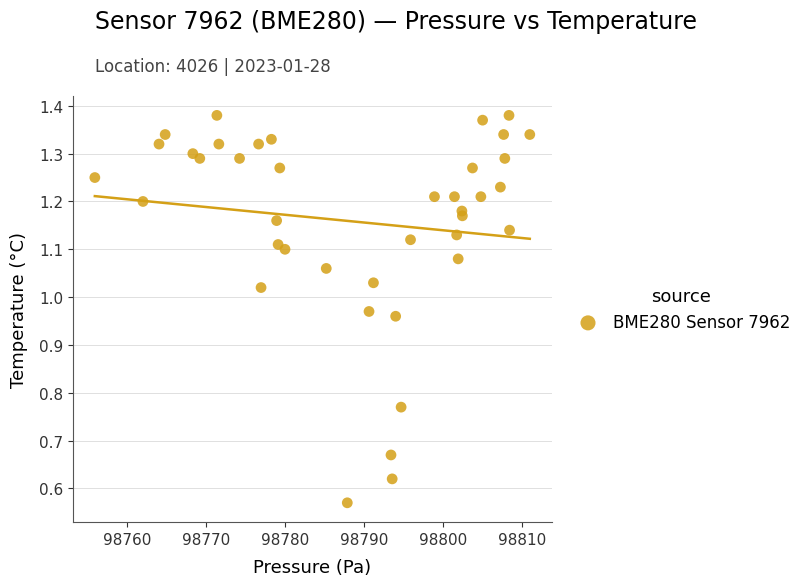

What is the range of X values (max minus min)?

55.0